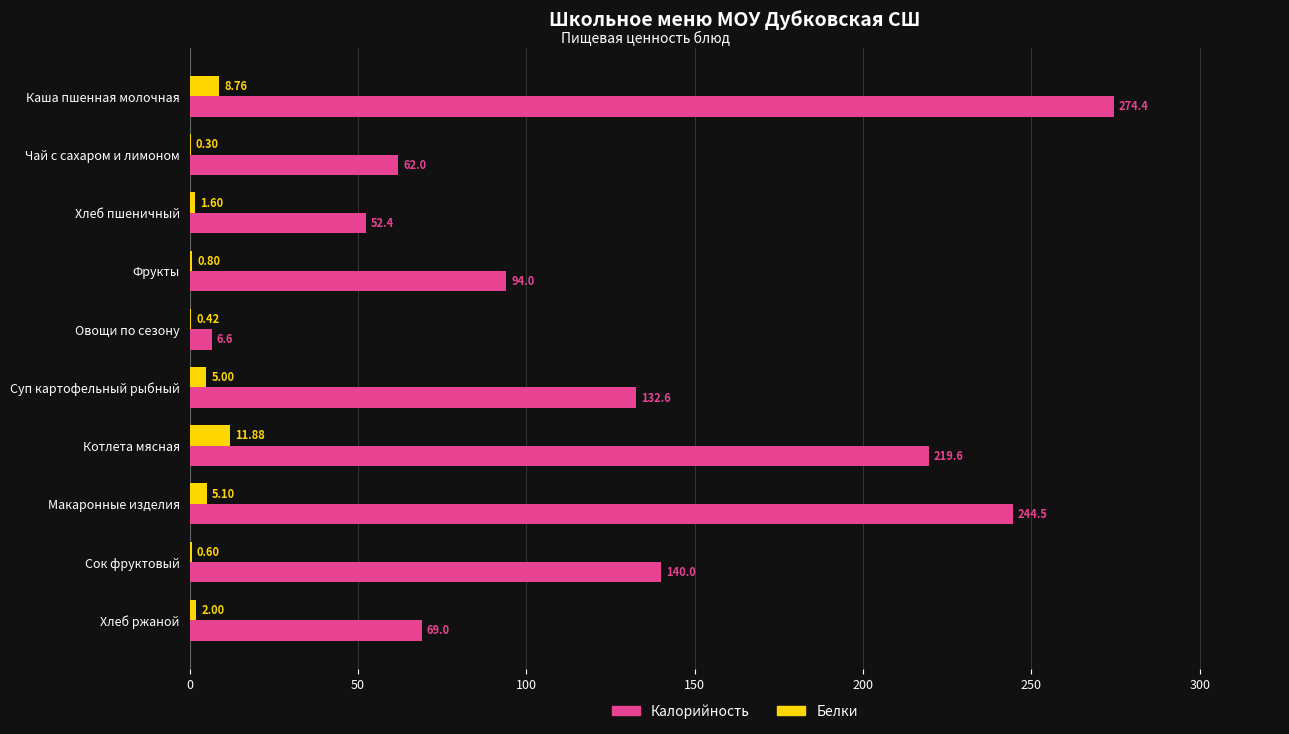

What is the sum of all Калорийность values?

1295.1